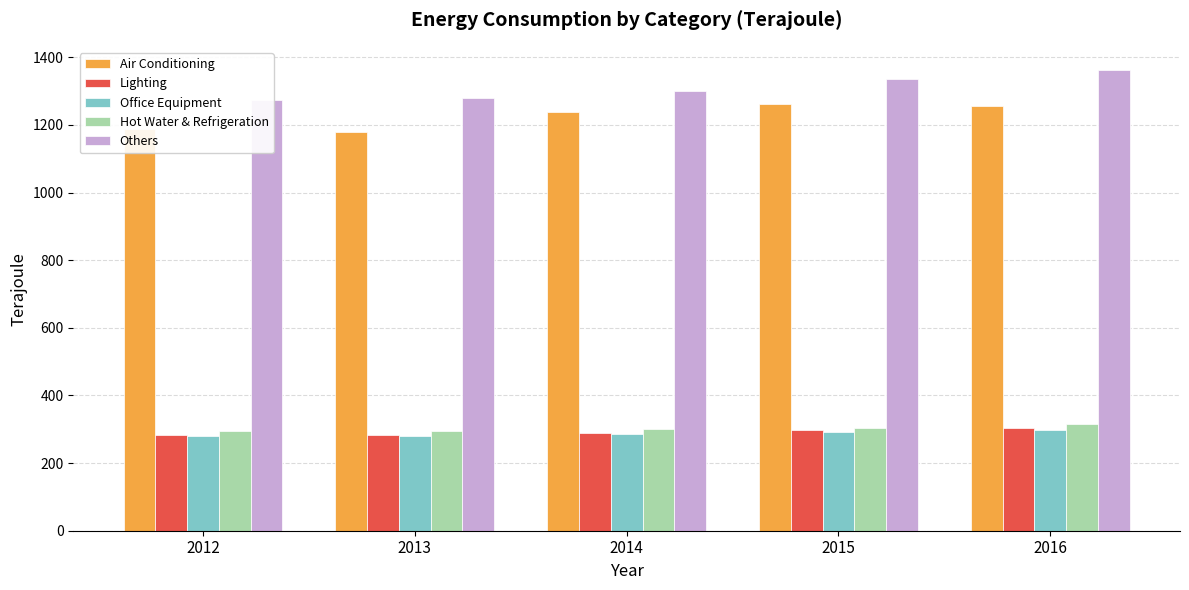

What is the sum of the Lighting values at 2015 and 2014?

586